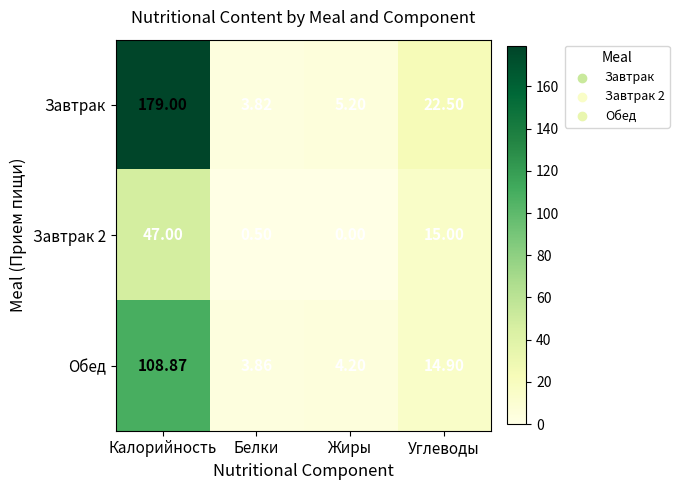

Which series changed the most between Жиры and Углеводы?

Завтрак